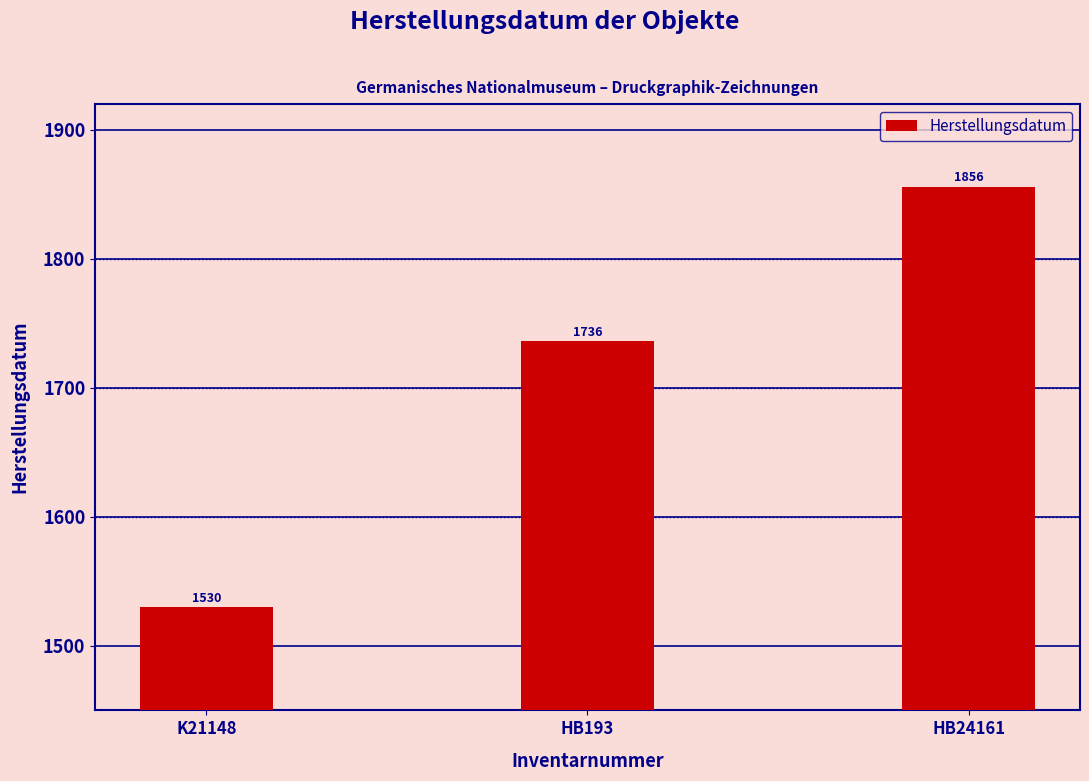

What is the difference between the values at HB193 and K21148?

206